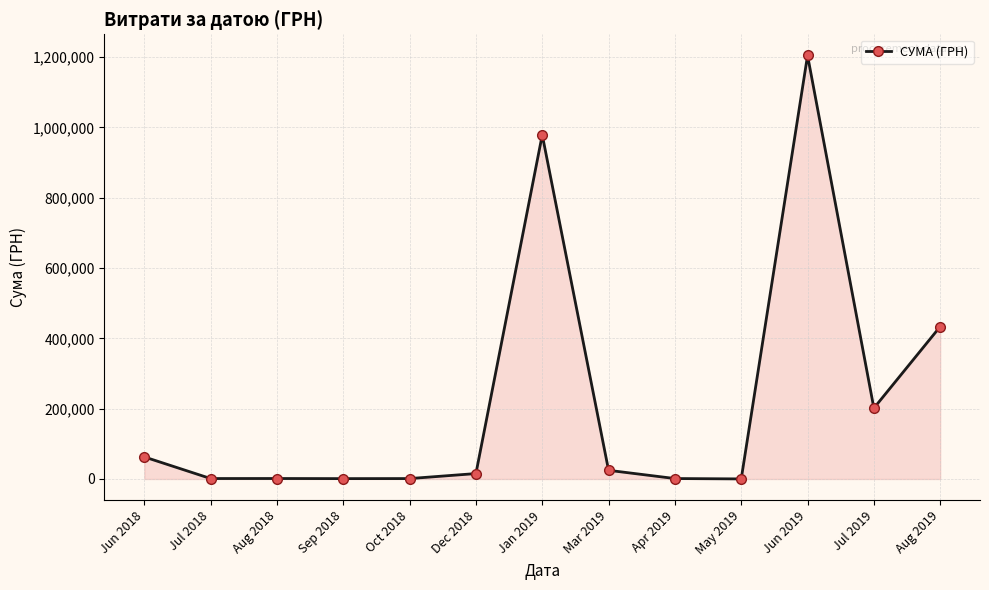

What is the ratio of the value at Oct 2018 to the value at May 2019?

5.0